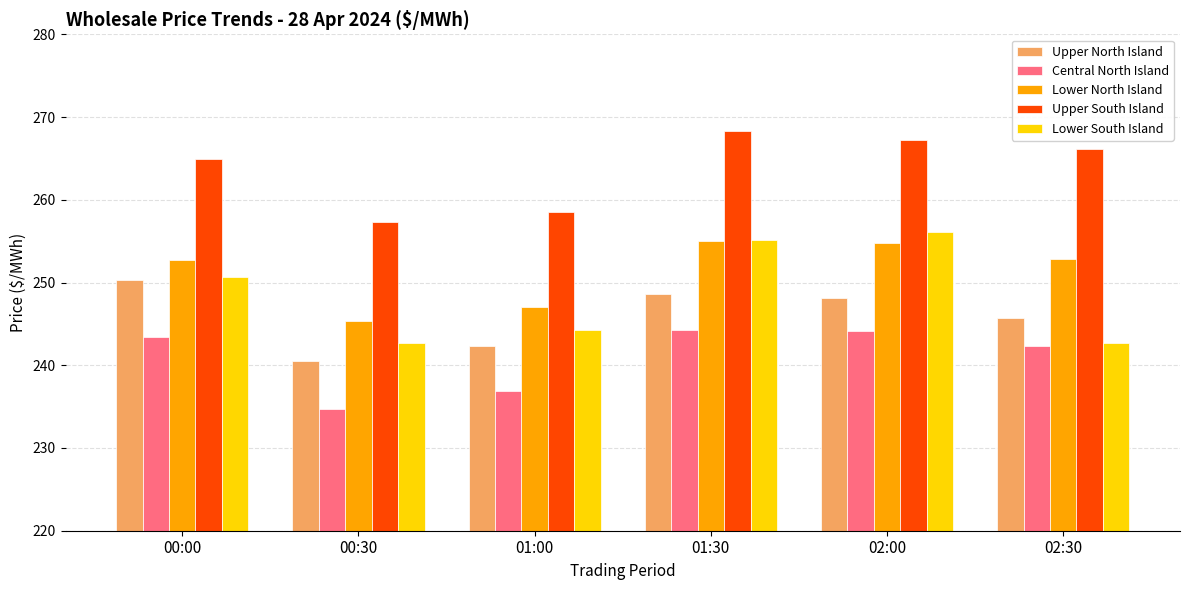

What is the label of the 2nd bar from the left?

00:30